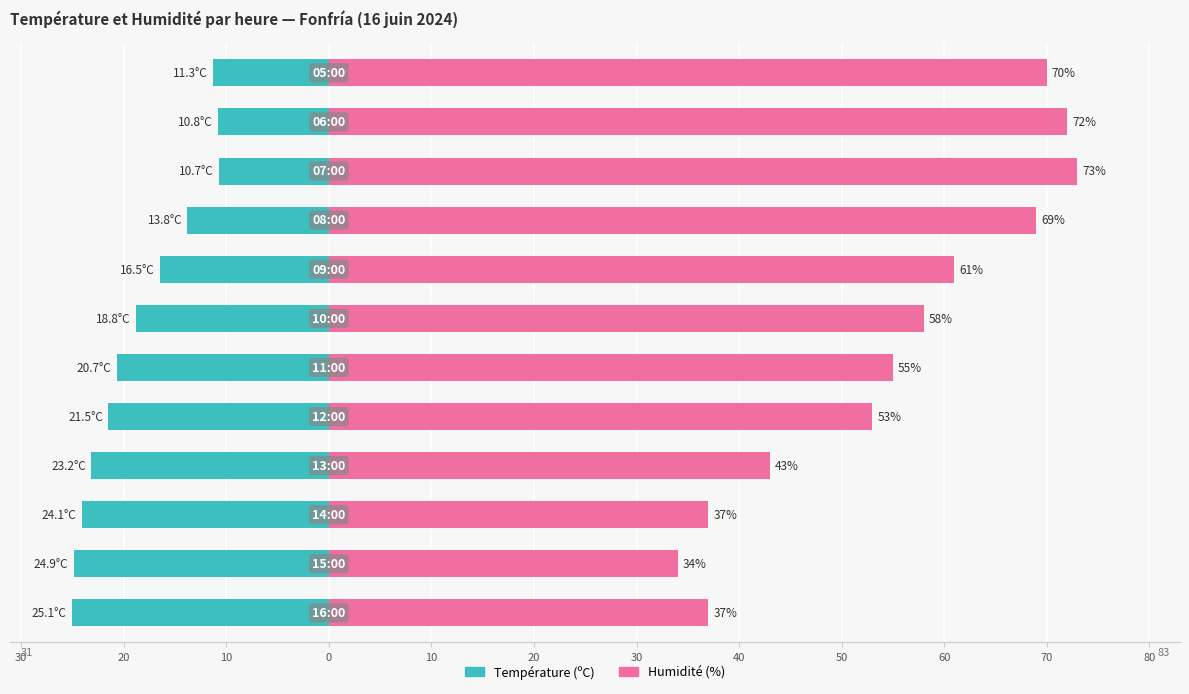

What is the average value of the Humidité (%) series?

55.2